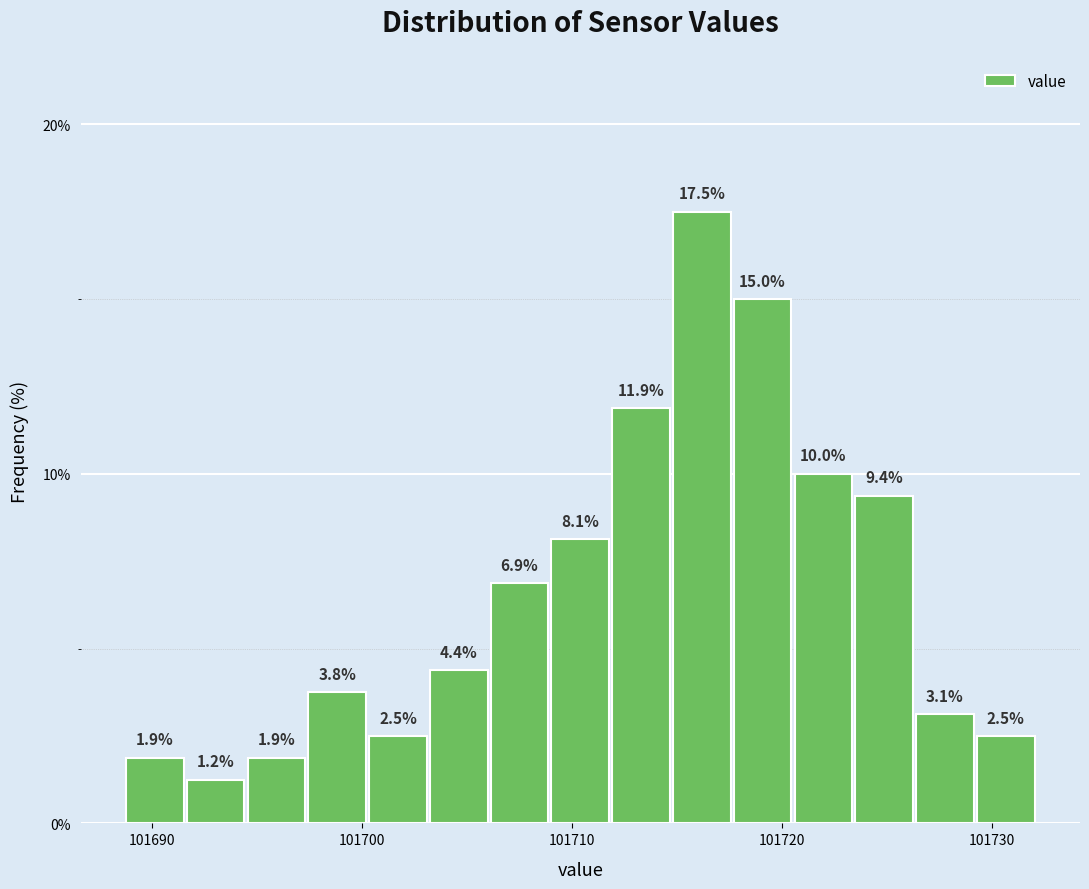

Read against the x-axis, roughly where is the centre of the tallest bar?

101716